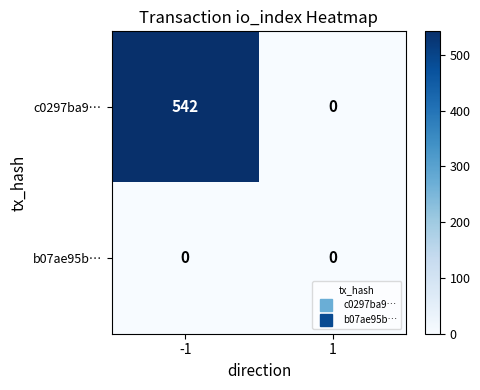

Which series has the largest range (max minus min)?

c0297ba9…